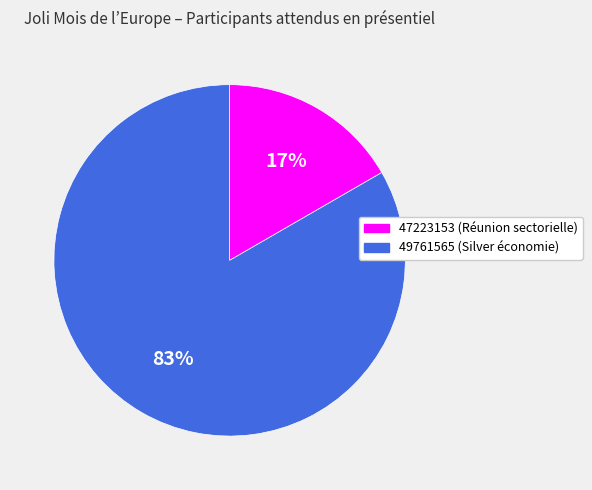

Is the sum of 47223153 and 49761565 greater than half?

Yes